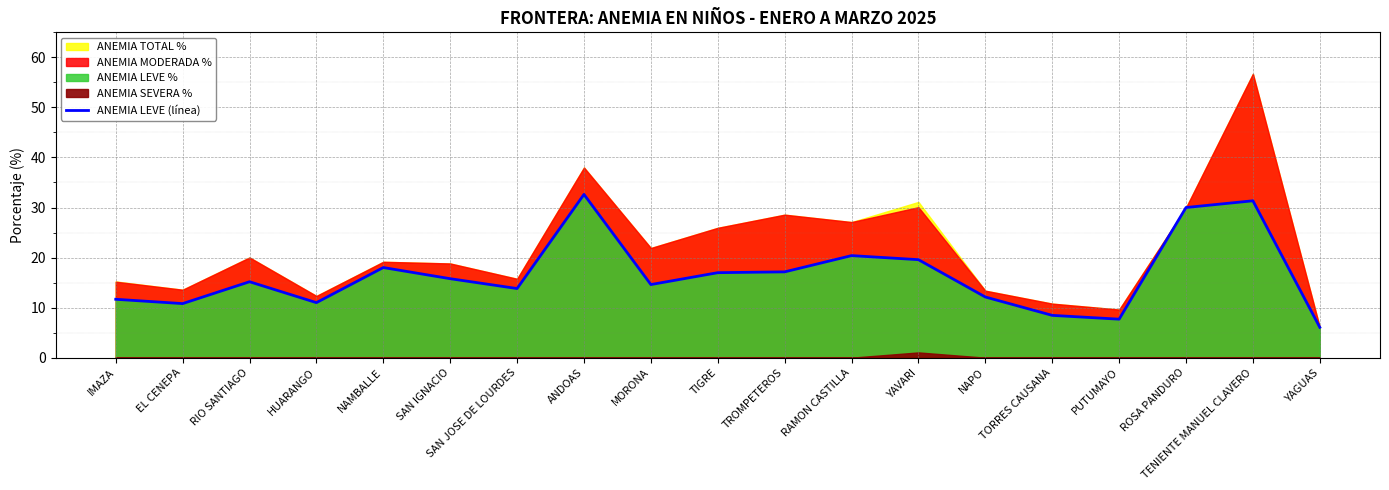

What is the approximate value of ANEMIA LEVE (línea) at YAVARI?

19.6